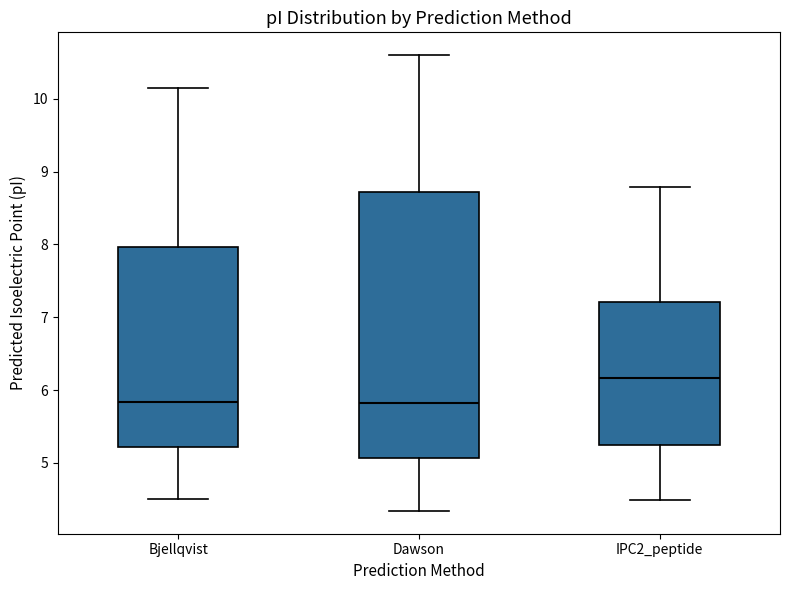

Reading left to right, read every box against the y-axis: the position of its median line, the range the box covers, and the ends of its whiskers. The values are not printed on the chart, so give them approximately, as read against the axis.

Bjellqvist: median 5.8, box 5.2 to 8.0, whiskers 4.5 to 10.1
Dawson: median 5.8, box 5.1 to 8.7, whiskers 4.3 to 10.6
IPC2_peptide: median 6.2, box 5.2 to 7.2, whiskers 4.5 to 8.8